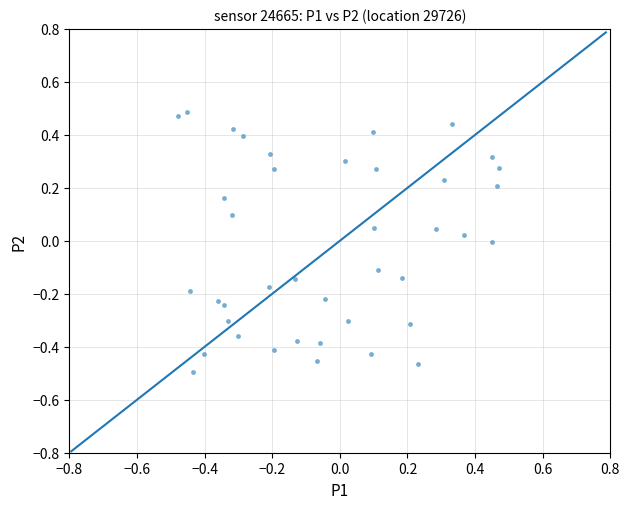

What is the range of X values (max minus min)?

0.9